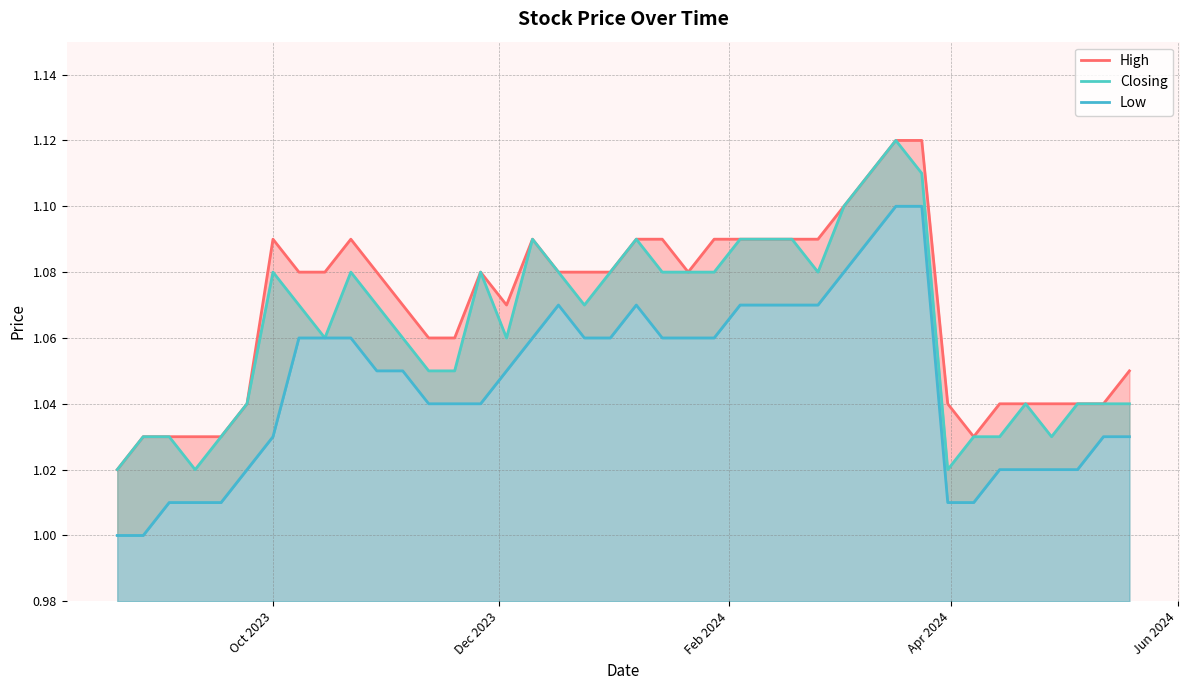

Rank the series by their maximum value, from lowest to highest.

Low, High, Closing